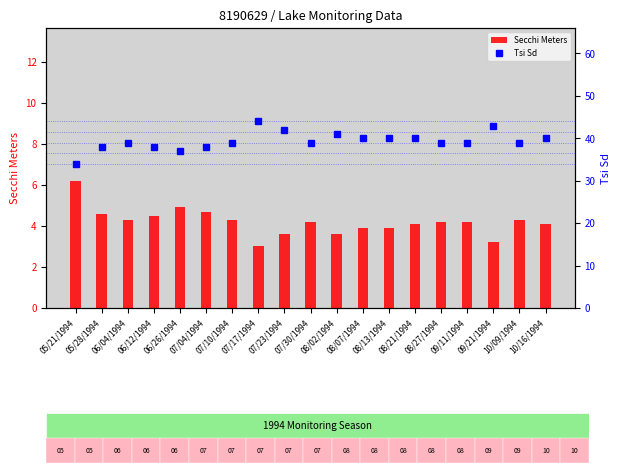

Reading left to right, what are all the values shown in this chart?

Secchi Meters: 05/21/1994=6.2	05/28/1994=4.6	06/04/1994=4.3	06/12/1994=4.5	06/26/1994=4.9	07/04/1994=4.7	07/10/1994=4.3	07/17/1994=3.0	07/23/1994=3.6	07/30/1994=4.2	08/02/1994=3.6	08/07/1994=3.9	08/13/1994=3.9	08/21/1994=4.1	08/27/1994=4.2	09/11/1994=4.2	09/21/1994=3.2	10/09/1994=4.3	10/16/1994=4.1
Tsi Sd: 05/21/1994=34.0	05/28/1994=38.0	06/04/1994=39.0	06/12/1994=38.0	06/26/1994=37.0	07/04/1994=38.0	07/10/1994=39.0	07/17/1994=44.0	07/23/1994=42.0	07/30/1994=39.0	08/02/1994=41.0	08/07/1994=40.0	08/13/1994=40.0	08/21/1994=40.0	08/27/1994=39.0	09/11/1994=39.0	09/21/1994=43.0	10/09/1994=39.0	10/16/1994=40.0